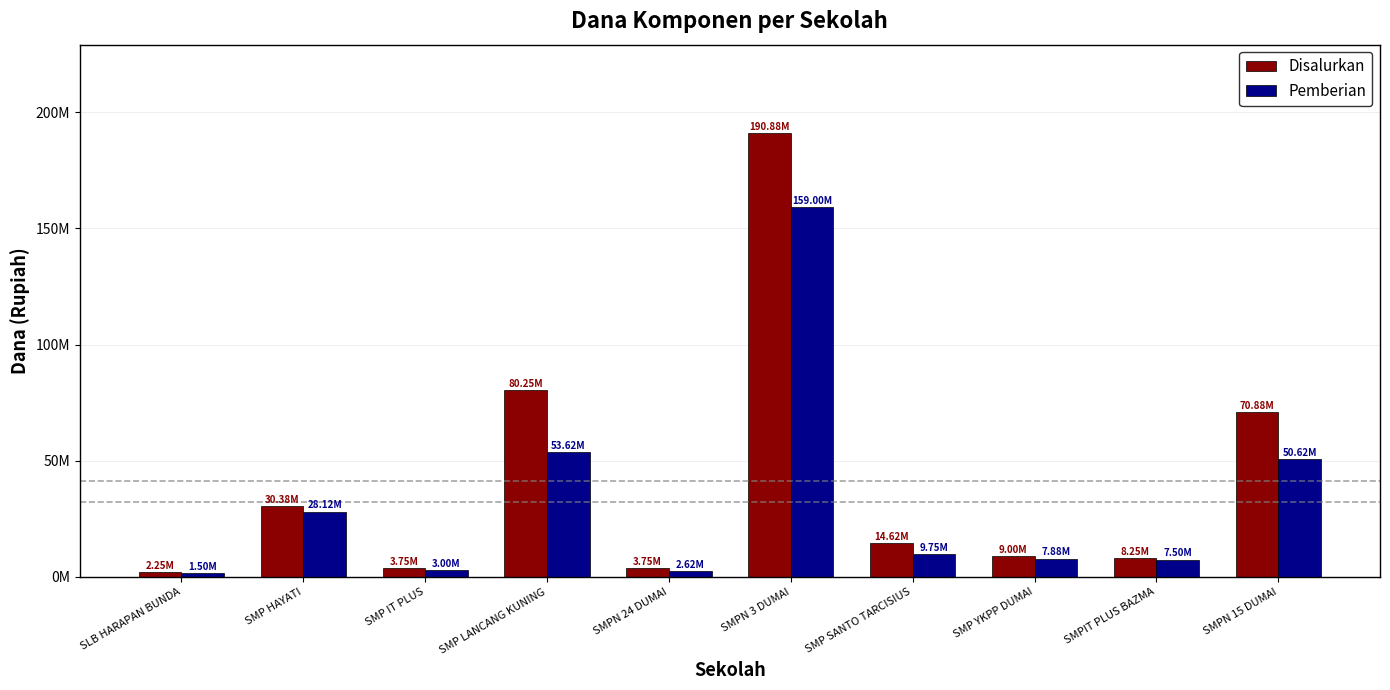

What is the lowest value of the Pemberian series?

1500000